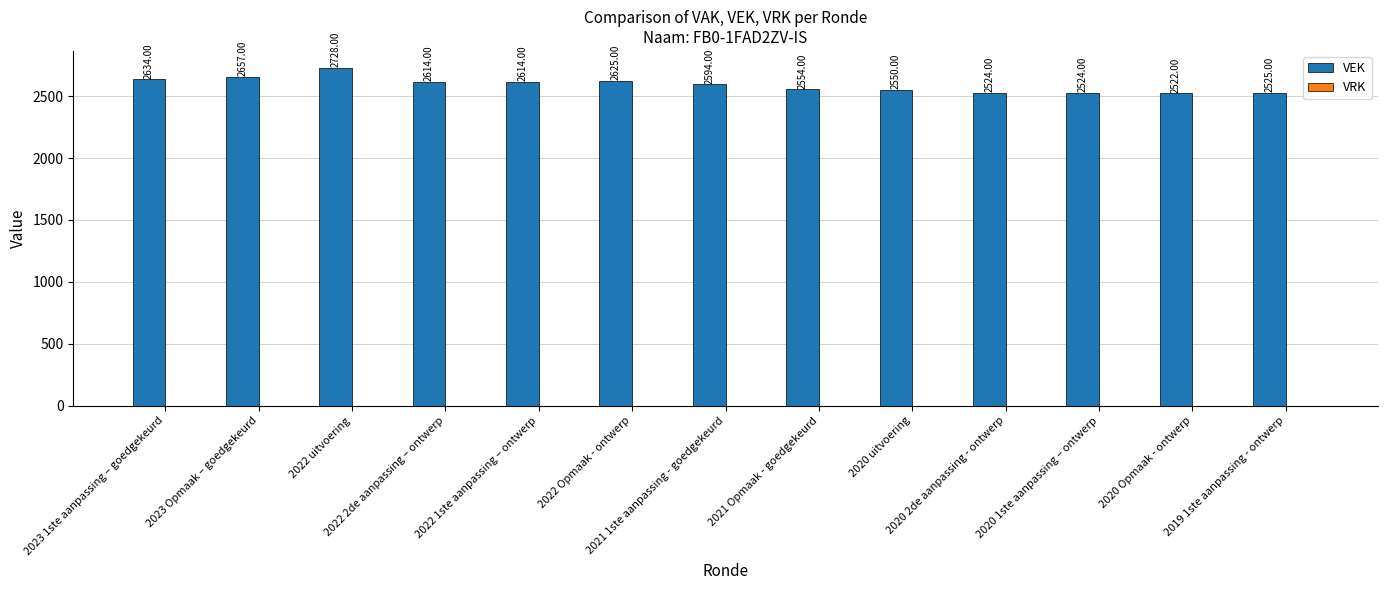

What is the sum of all values?

33665